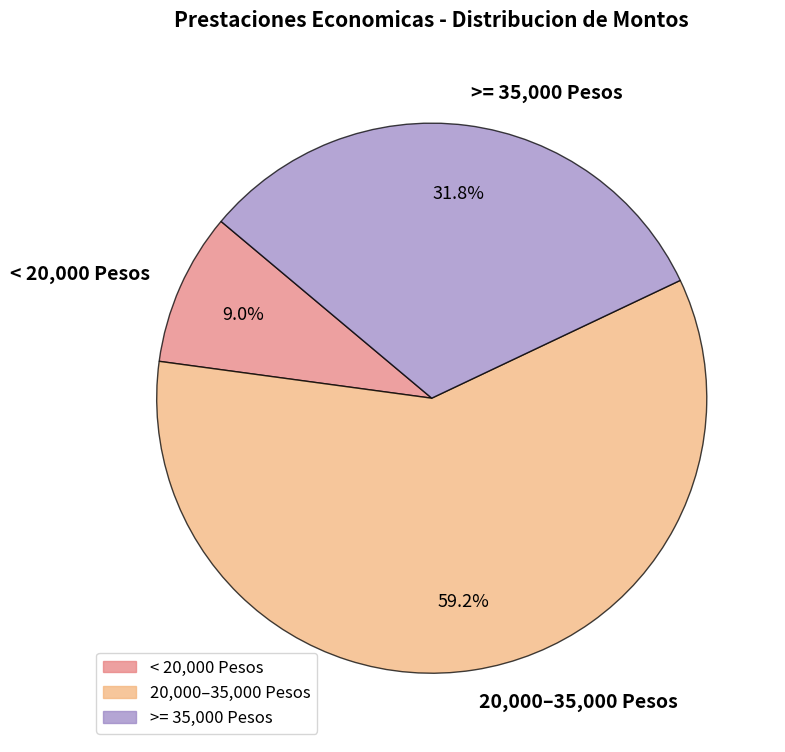

Between < 20,000 Pesos and 20,000–35,000 Pesos, which is larger?

20,000–35,000 Pesos